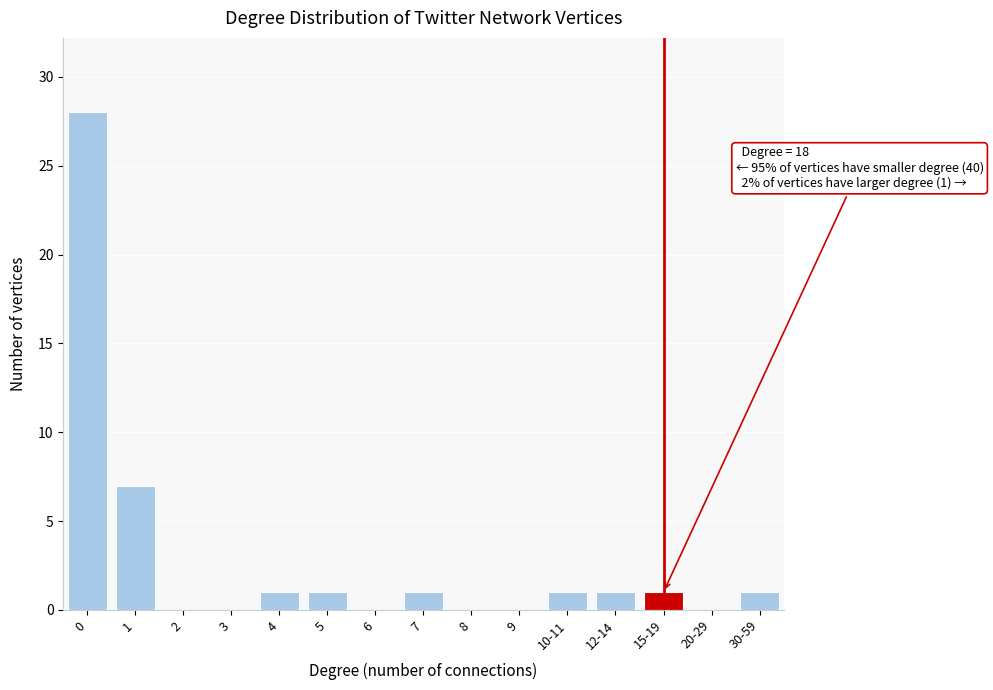

Reading left to right, transcribe all the data shown in this chart.

0=28	1=7	2=0	3=0	4=1	5=1	6=0	7=1	8=0	9=0	10-11=1	12-14=1	15-19=1	20-29=0	30-59=1